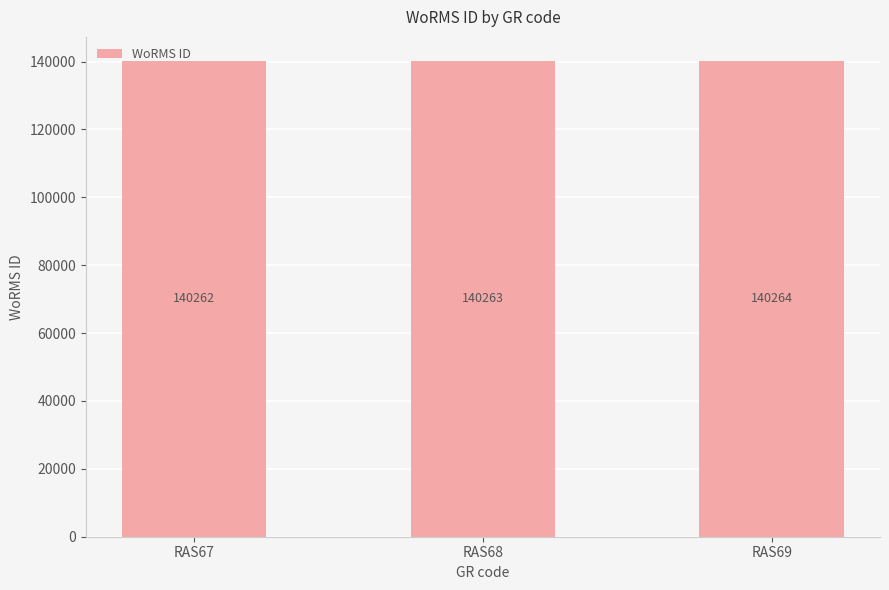

What is the minimum value shown in the chart?

140262